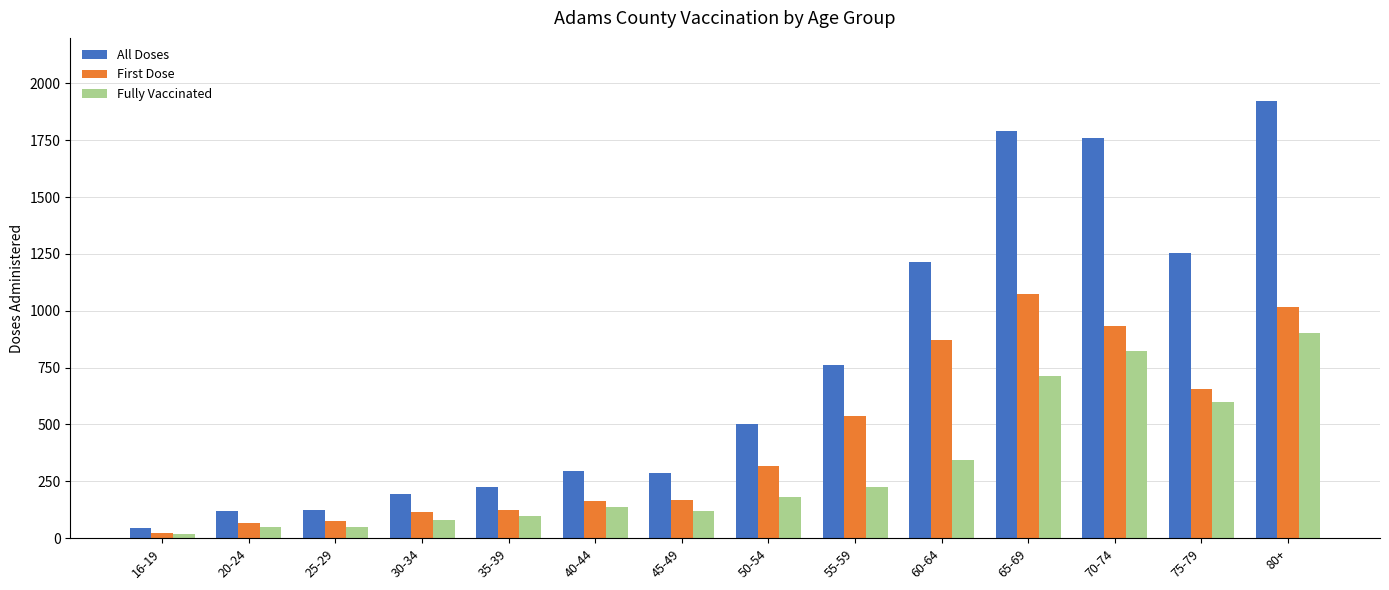

What is the maximum value shown in the chart?

1921